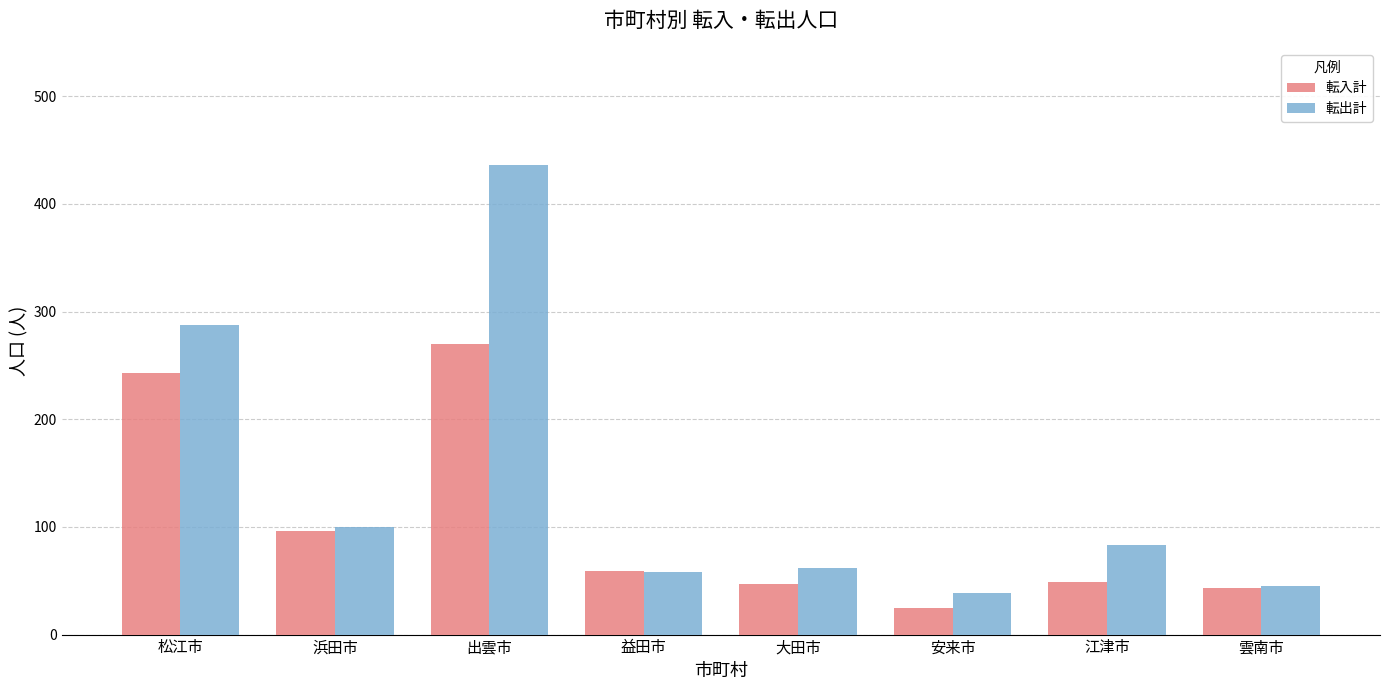

What is the sum of all 転出計 values?

1111